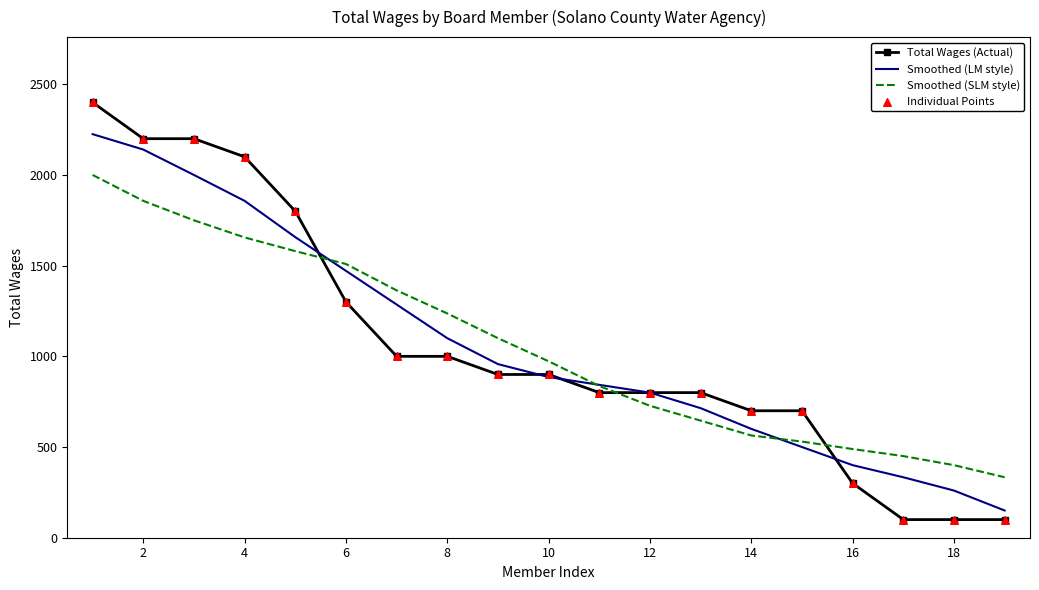

List the series in order of their peak value, highest first.

Total Wages (Actual), Smoothed (LM style), Smoothed (SLM style)